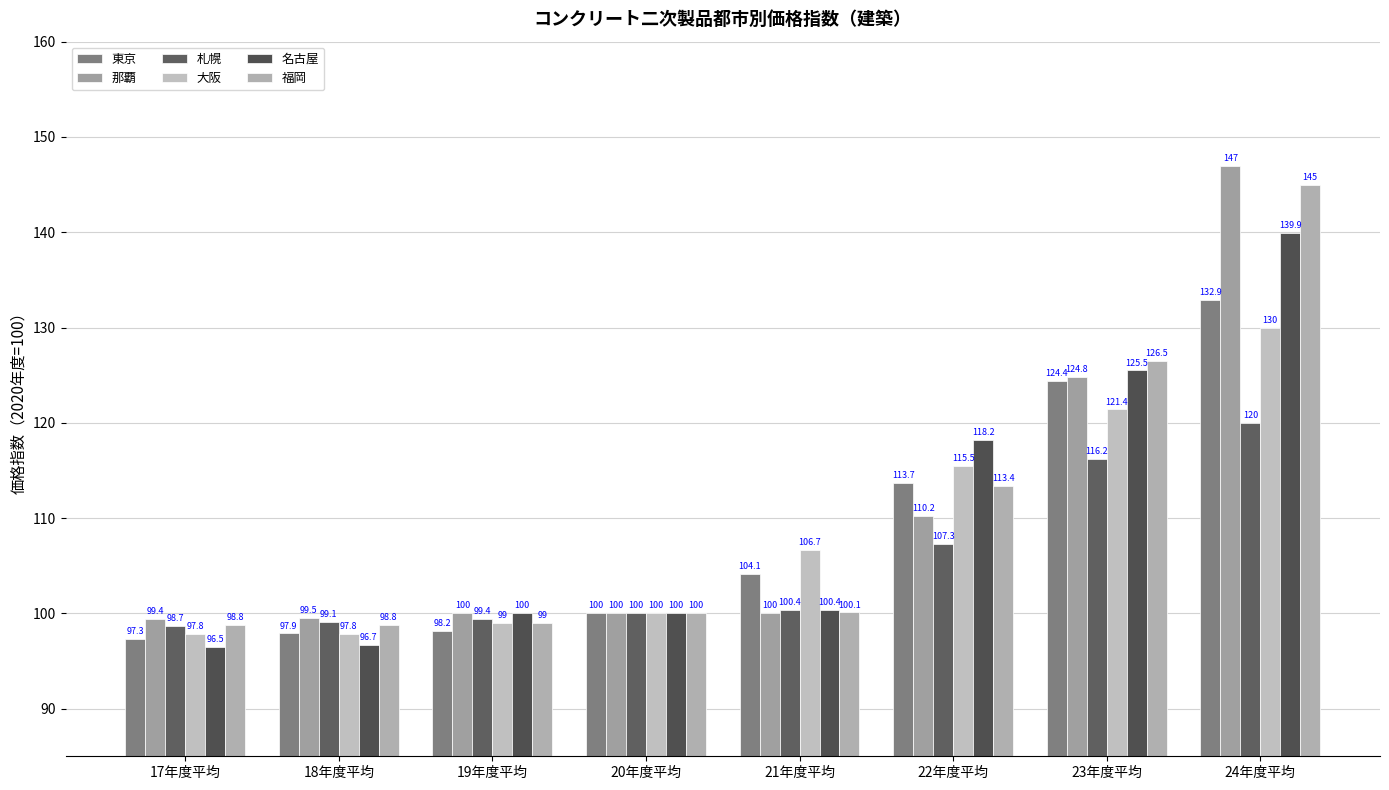

Does the chart contain stacked bars?

No